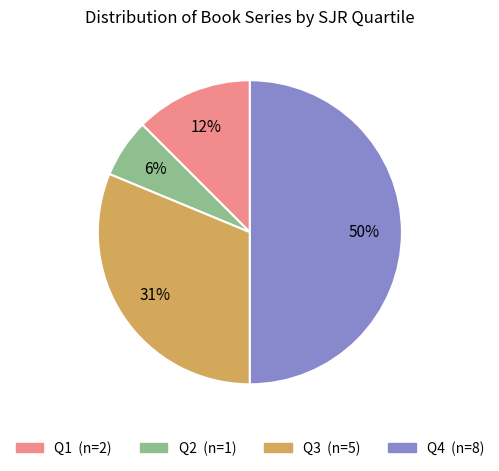

To the nearest percent, what is the average slice percentage?

25%